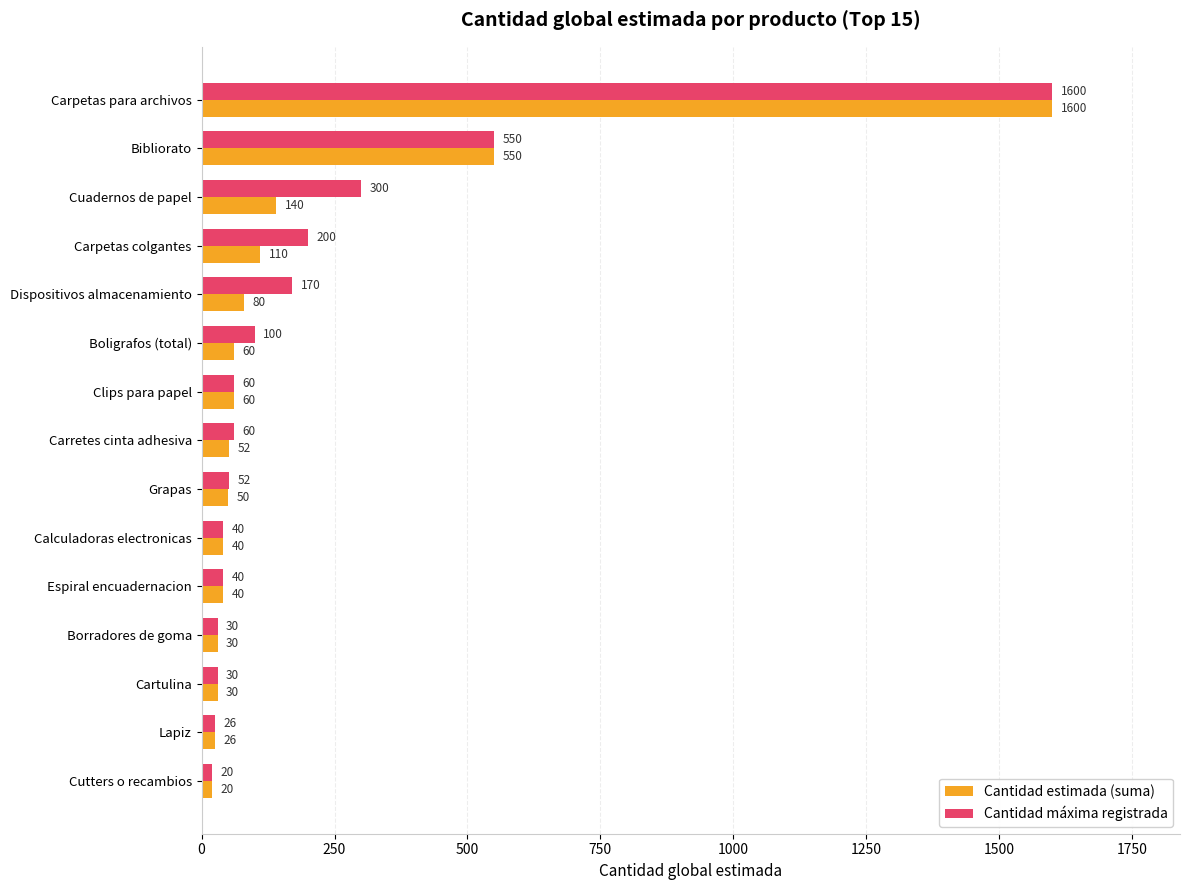

Which series has the largest total across all categories?

Cantidad máxima registrada